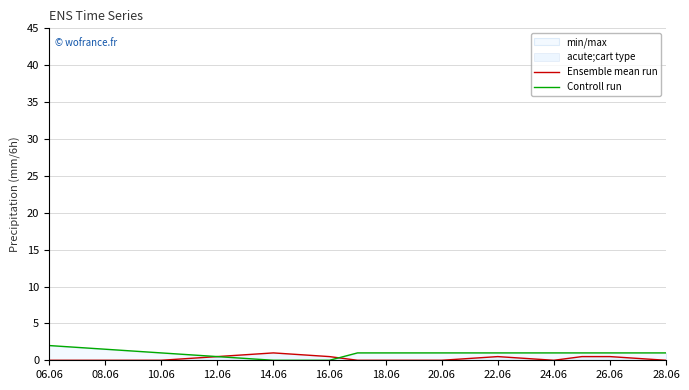

Is the value of Ensemble mean run at 10.06 greater than the value of Controll run at 22.06?

No